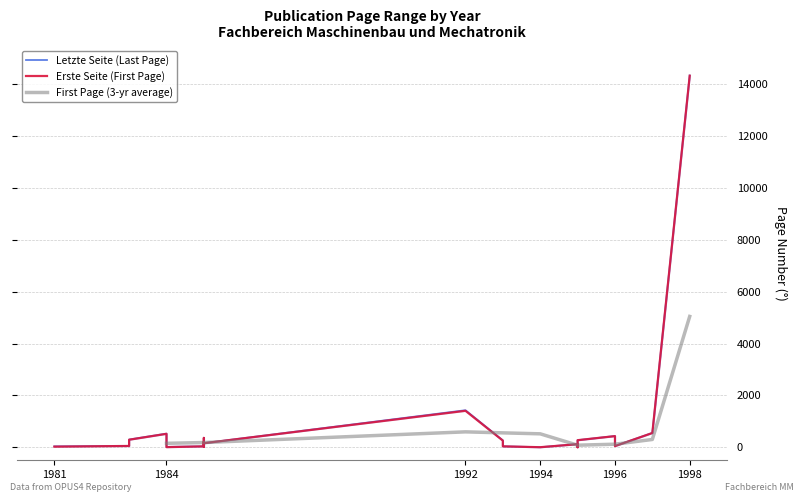

Is it true that First Page (3-yr average) equals 520.3 at 1994?

True